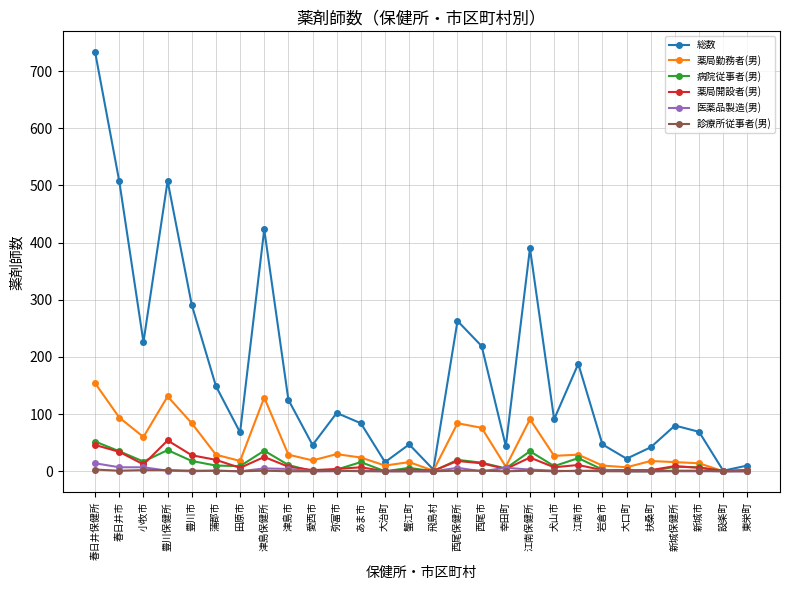

How many data points in 診療所従事者(男) are less than 1?

14